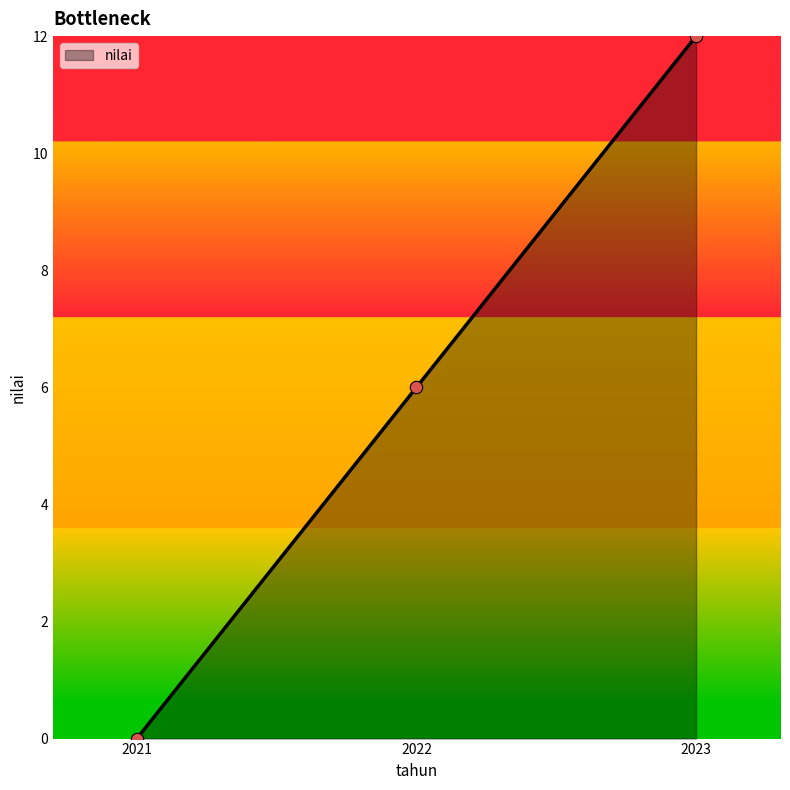

What is the change in value from 2022 to 2023?

+6